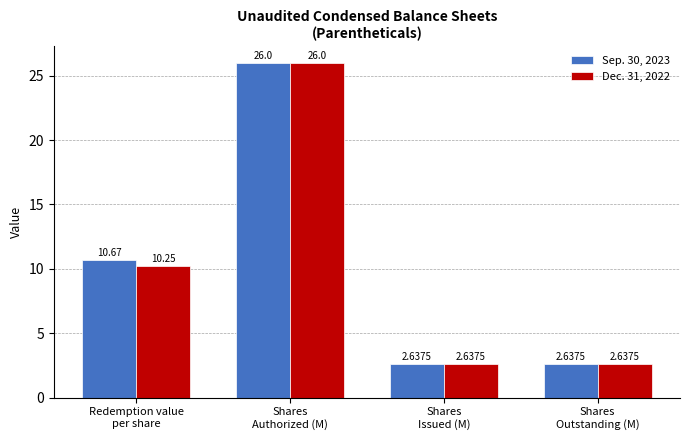

Is the value of Sep. 30, 2023 at Shares
Issued (M) greater than the value of Dec. 31, 2022 at Shares
Authorized (M)?

No